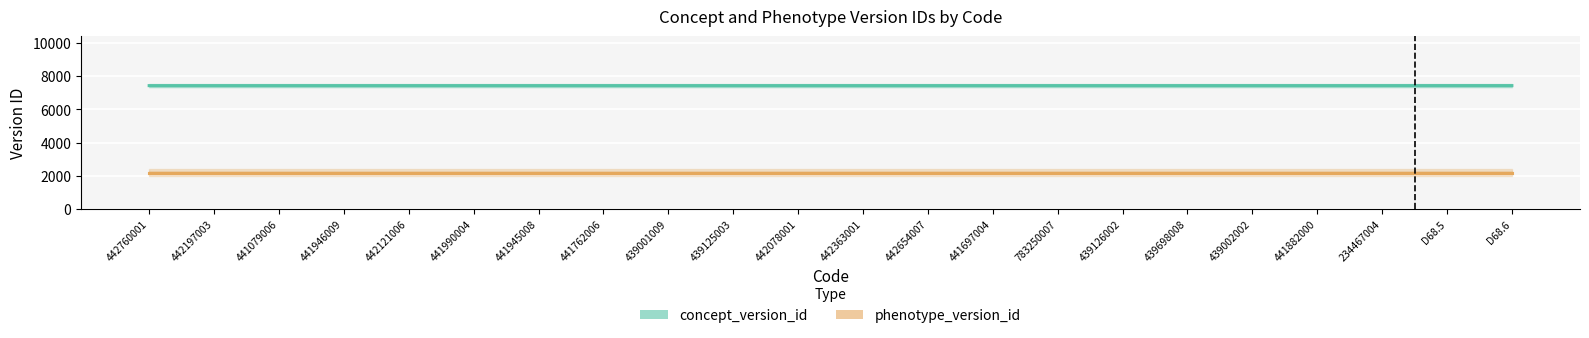

What is the total value across all series at 441762006?

9622